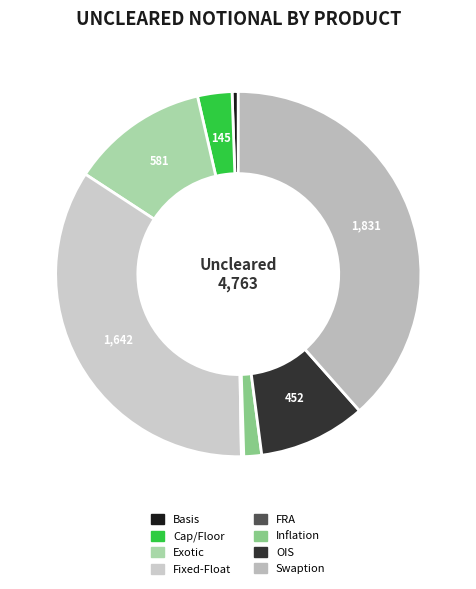

What is the change in value from Basis to Exotic?

+555